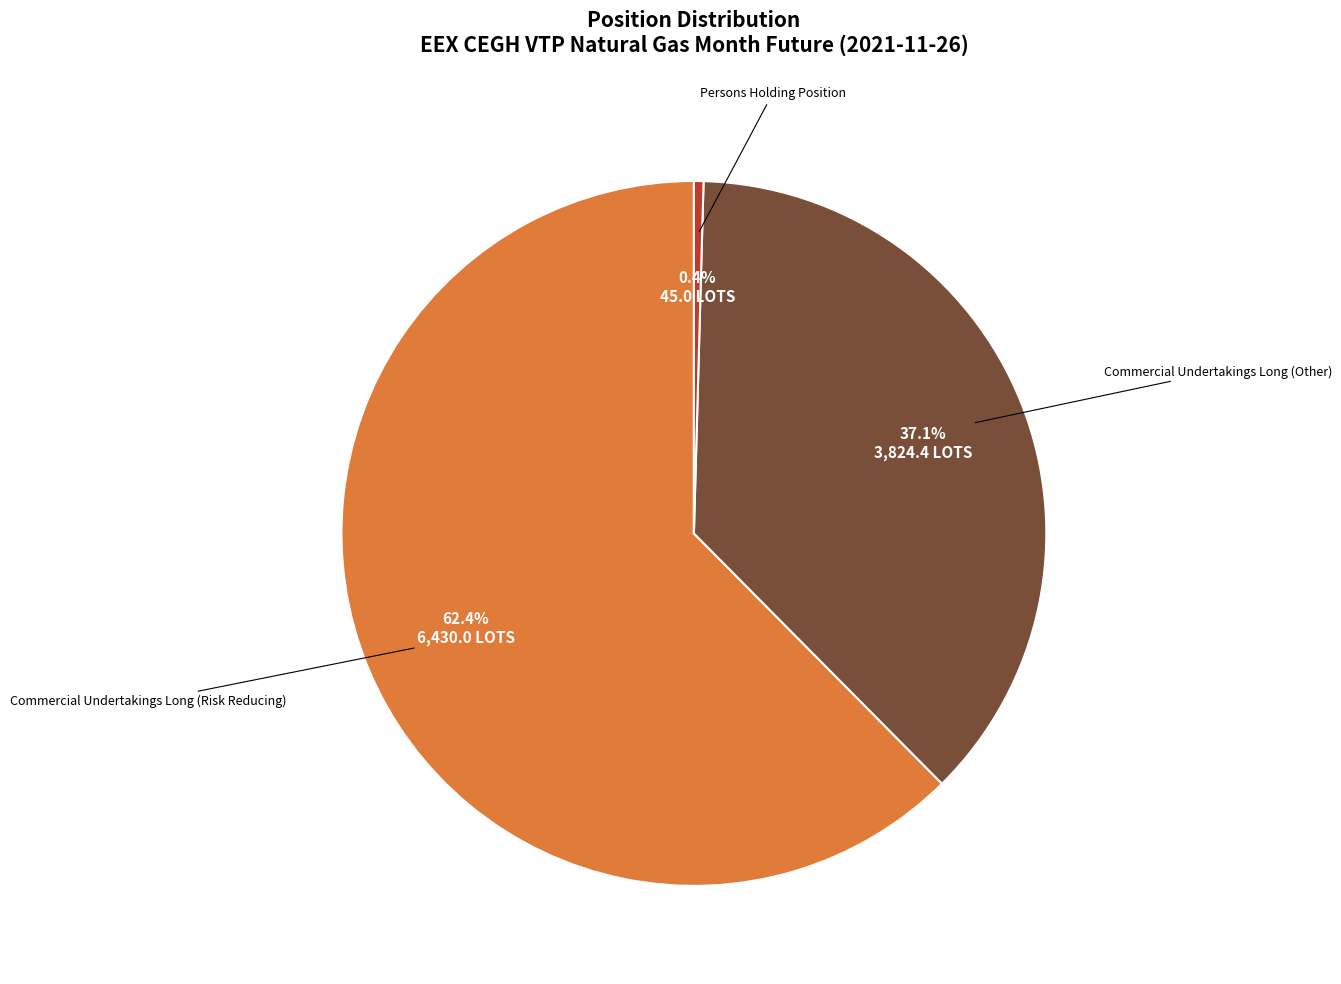

Is there any slice that represents more than half of the pie?

Yes